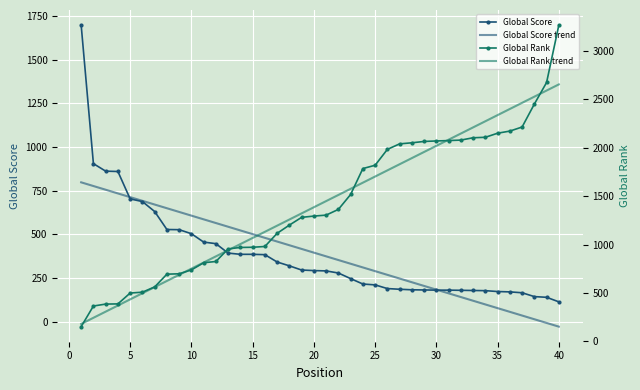

What is the minimum value for Global Score?

114.0